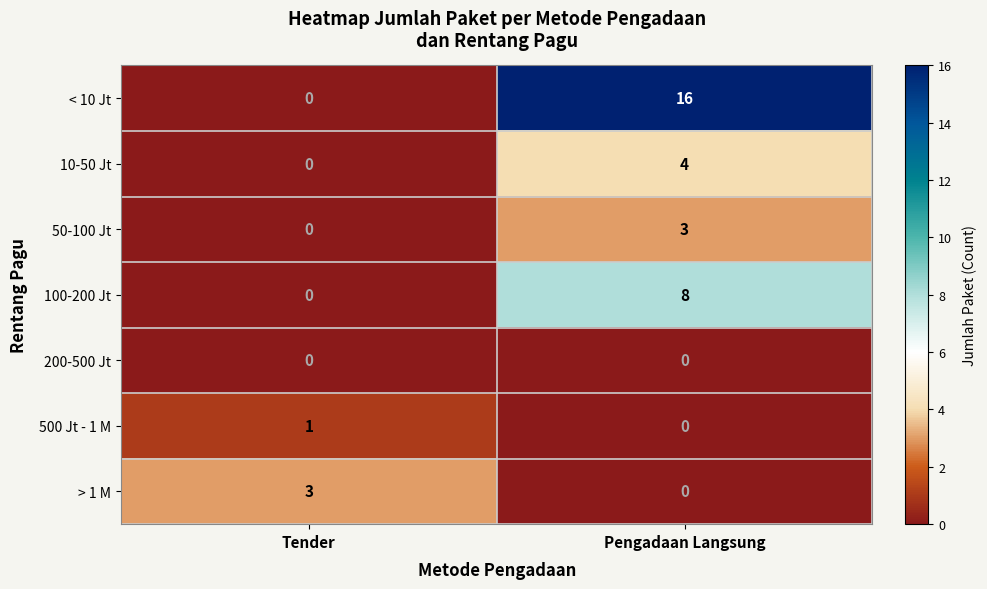

True or false: < 10 Jt has a value of 22 at Pengadaan Langsung.

False